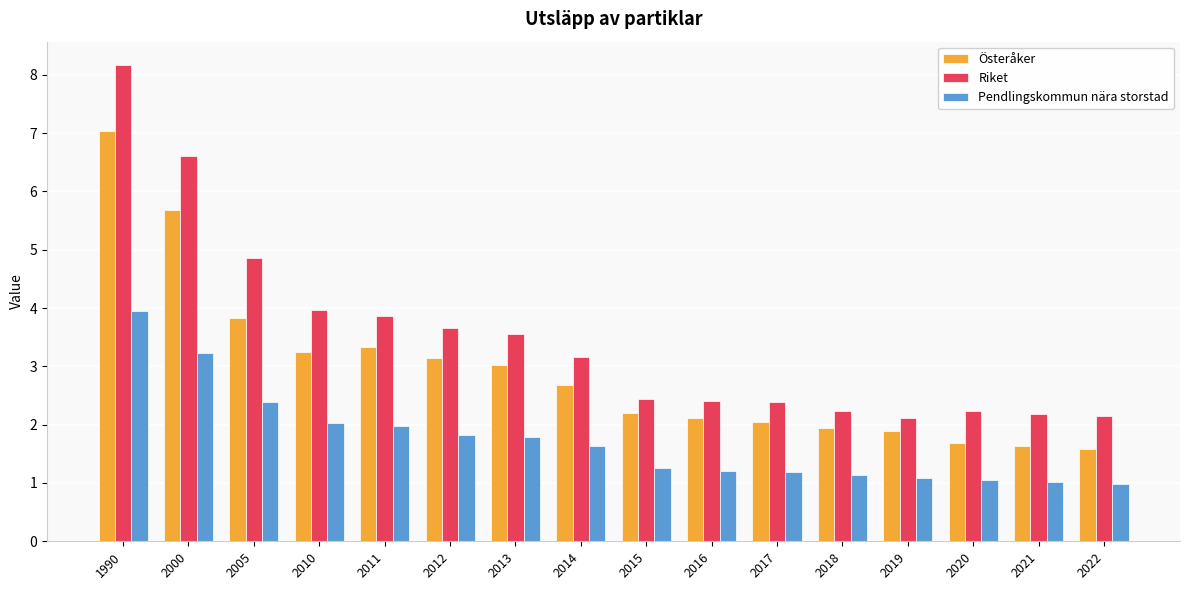

Rank the series by their average value, from lowest to highest.

Pendlingskommun nära storstad, Österåker, Riket